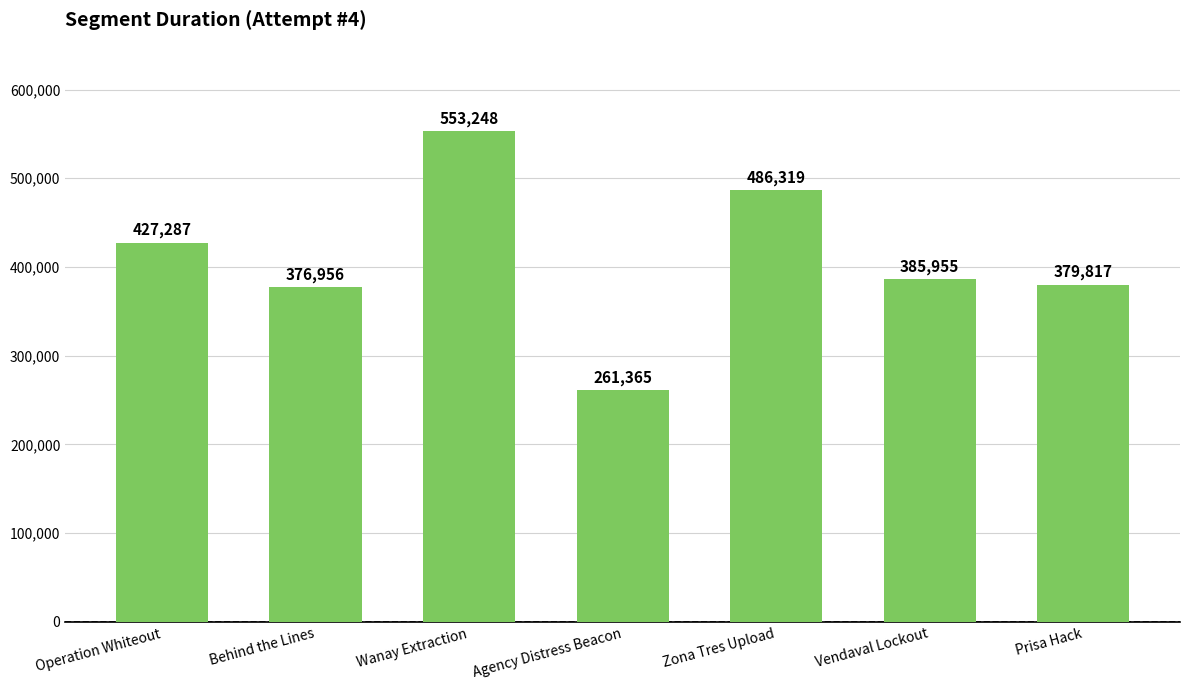

Does the chart contain stacked bars?

No